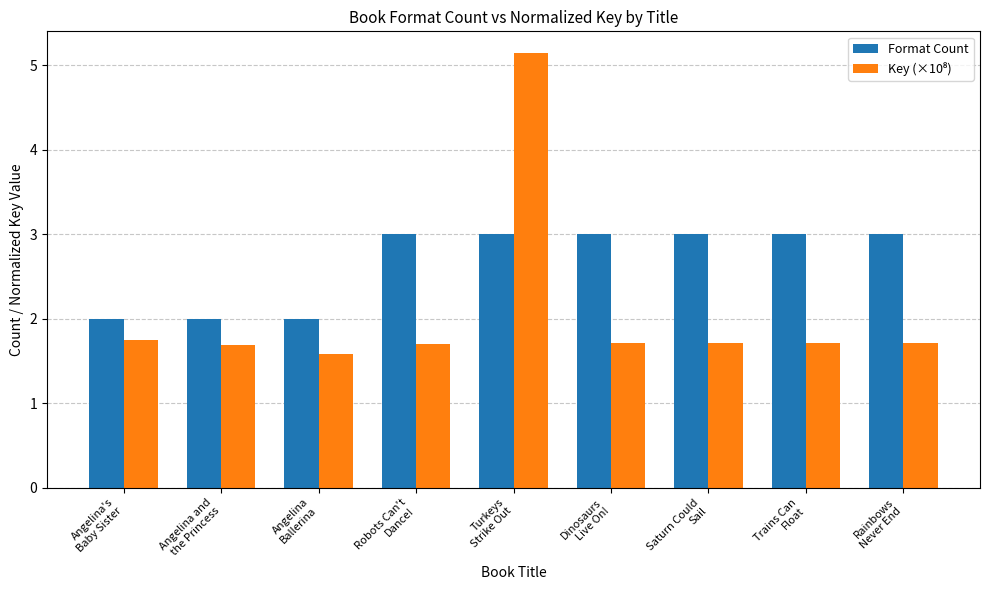

What position from the right is Rainbows
Never End?

1